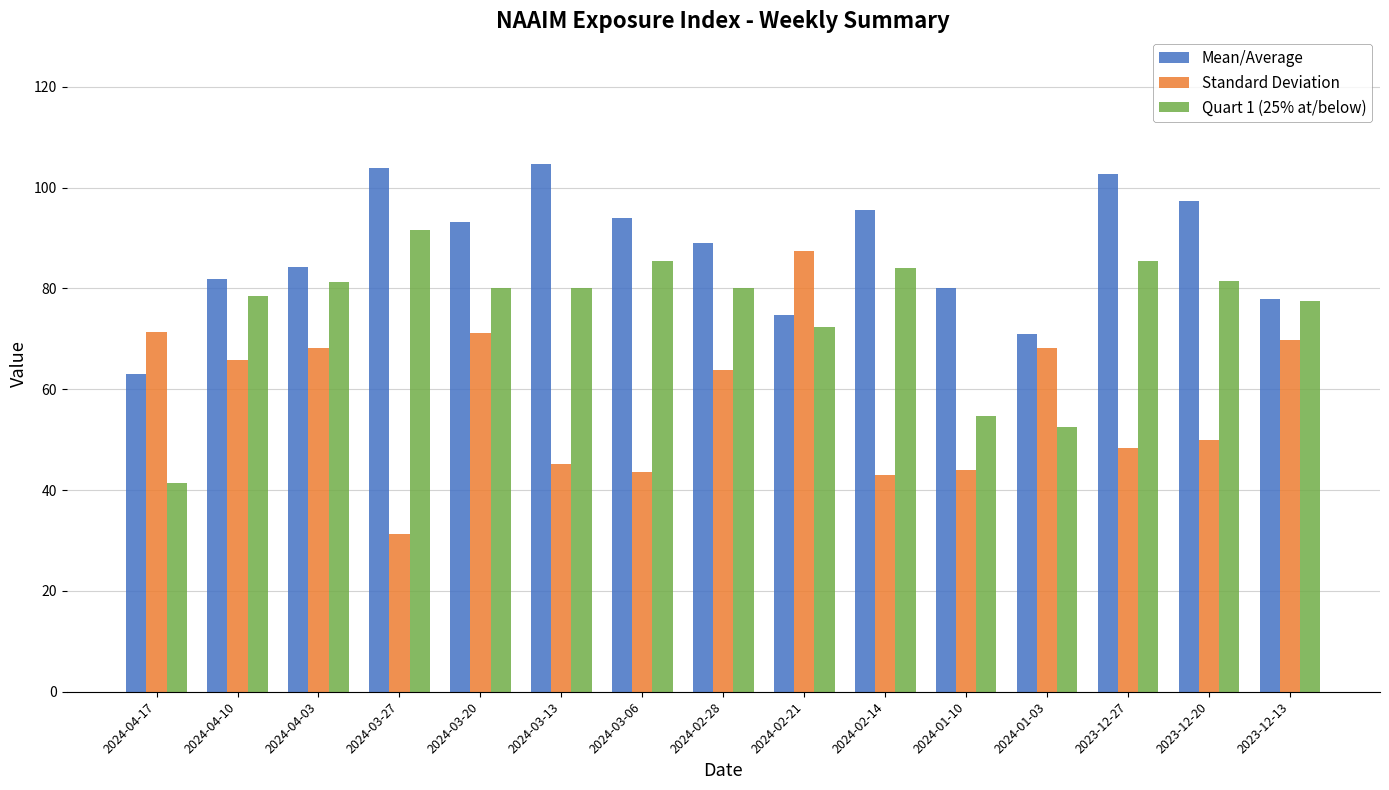

Rank the series by their average value, from lowest to highest.

Standard Deviation, Quart 1 (25% at/below), Mean/Average